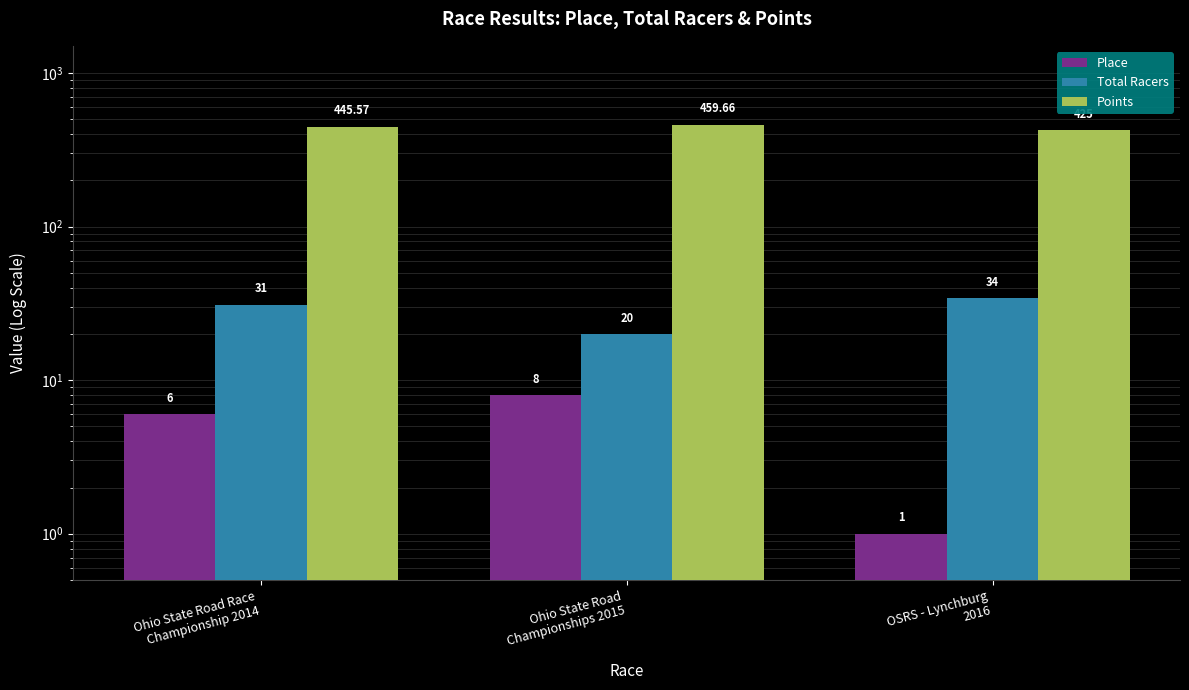

What is the sum of all Points values?

1330.2